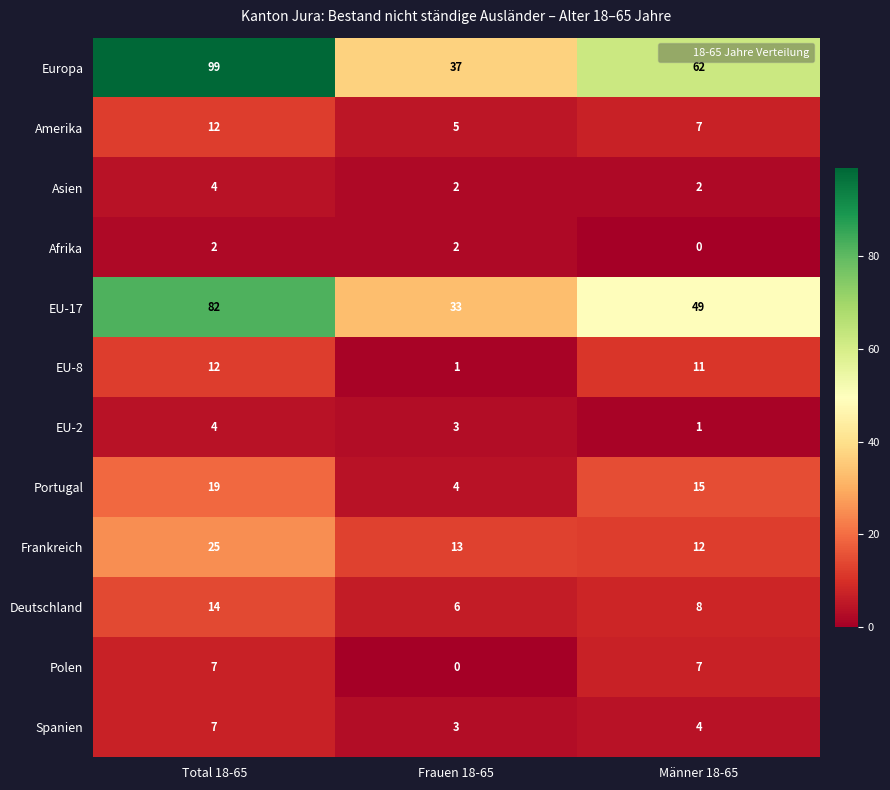

How many data points does each series have?

3